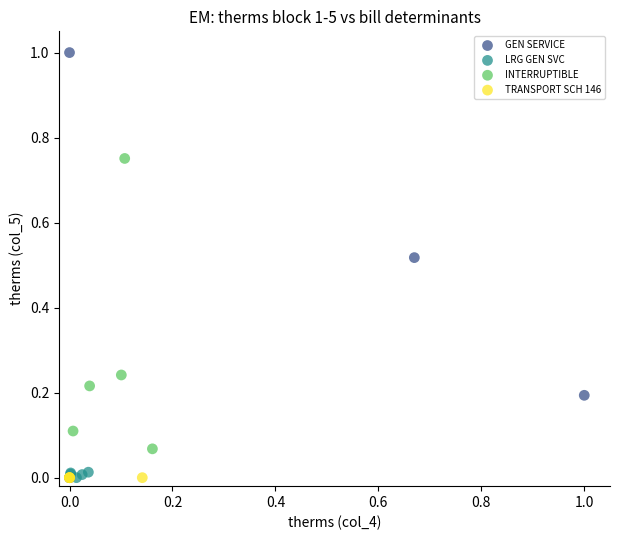

Which series contains the highest Y value?

GEN SERVICE